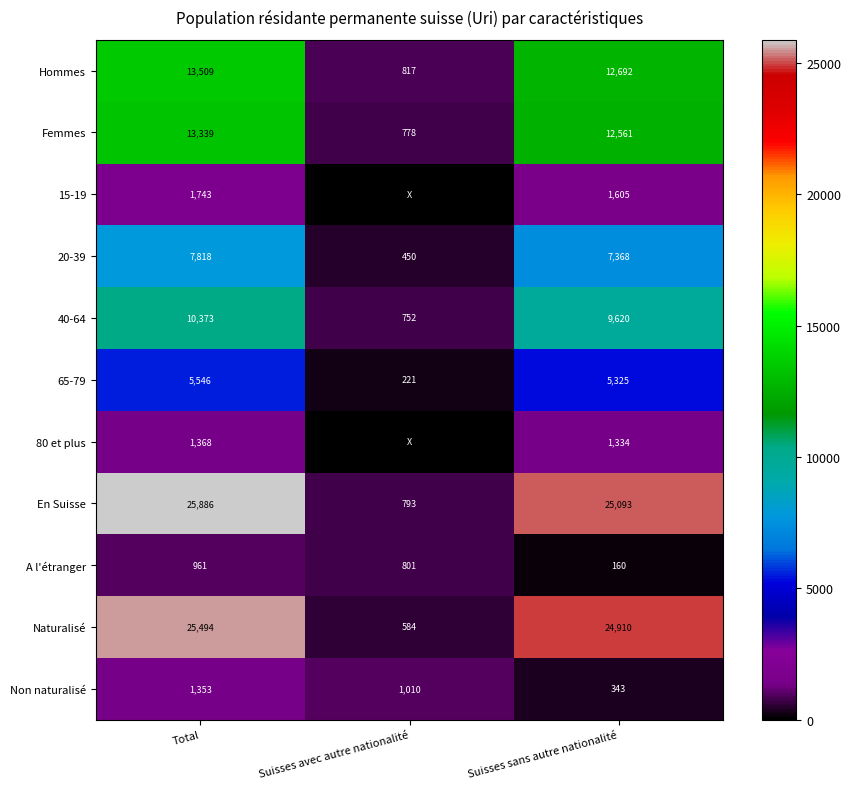

Which series changed the most between Total and Suisses sans autre nationalité?

Non naturalisé